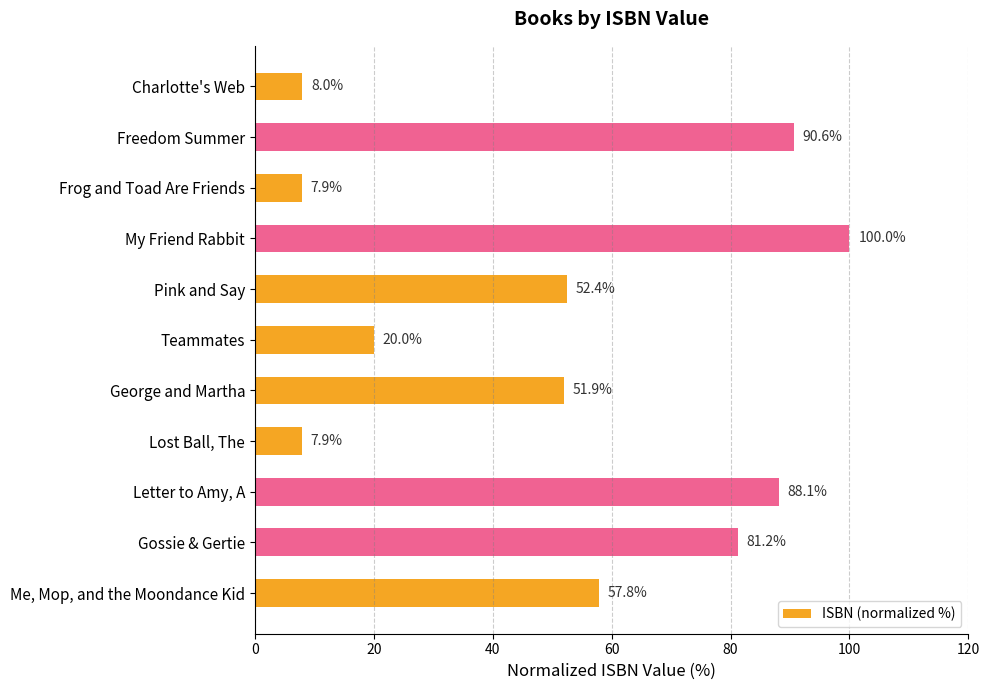

What is the label of the 4th bar from the top?

My Friend Rabbit